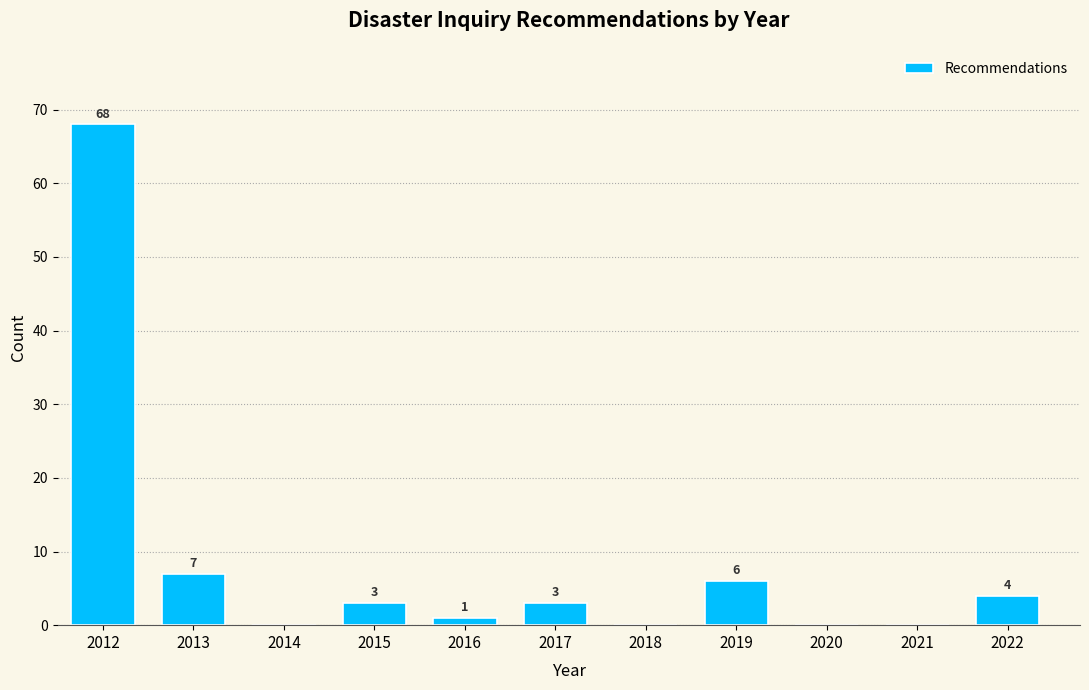

Reading left to right, what are all the values shown in this chart?

2012=68	2013=7	2014=0	2015=3	2016=1	2017=3	2018=0	2019=6	2020=0	2021=0	2022=4